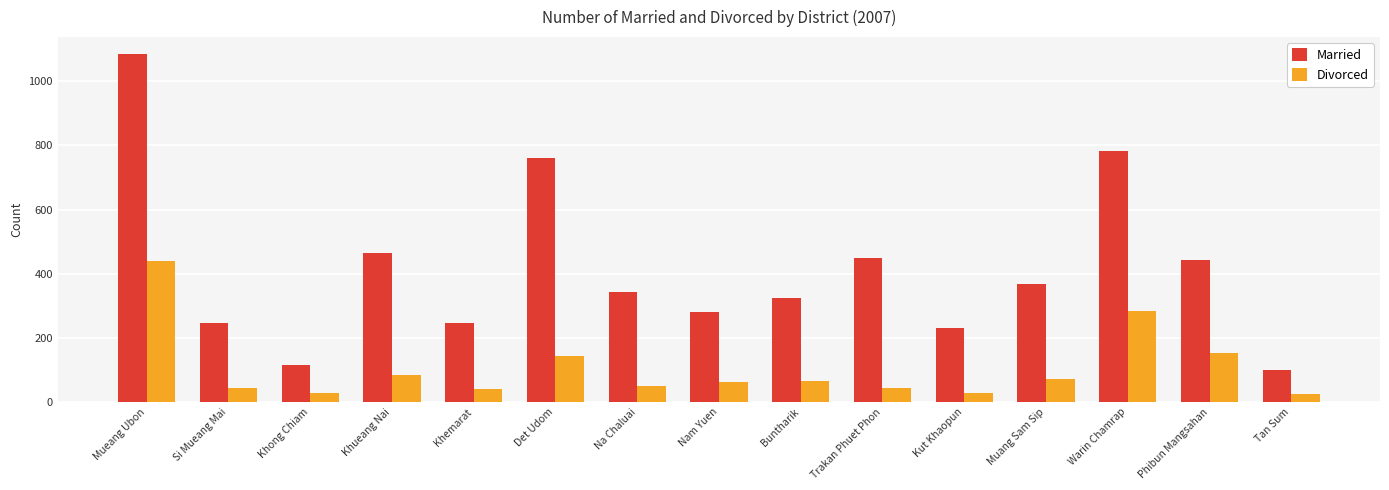

Is it true that Married equals 342 at Na Chaluai?

True